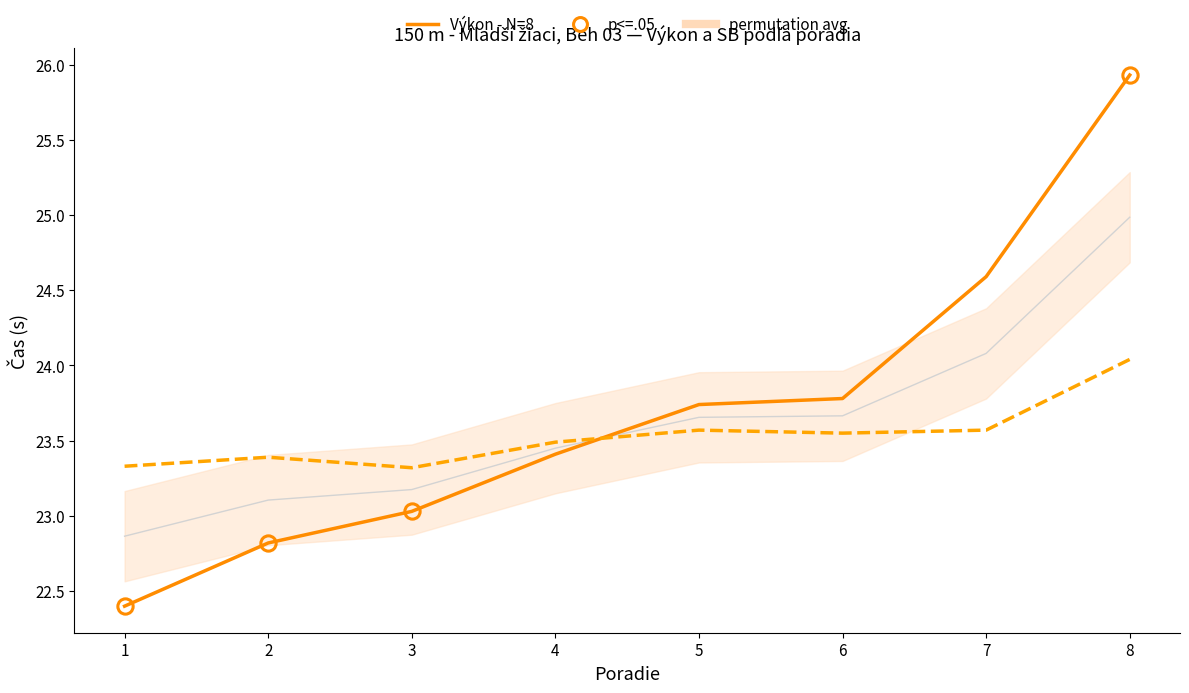

What is the lowest value of the SB (personal best this season) series?

23.3